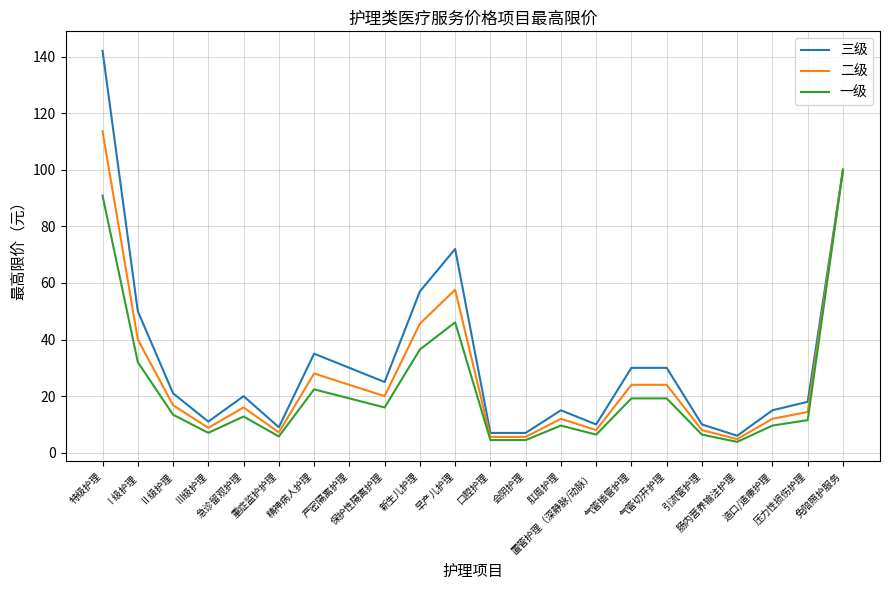

List the series in order of their peak value, highest first.

三级, 二级, 一级